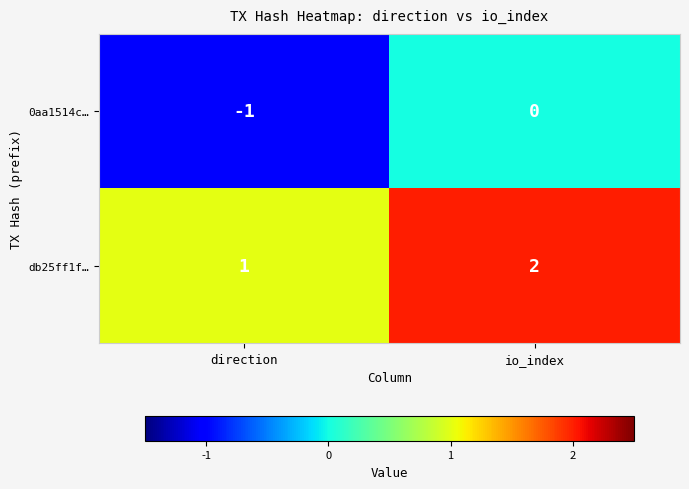

What is the sum of the db25ff1f… values at direction and io_index?

3